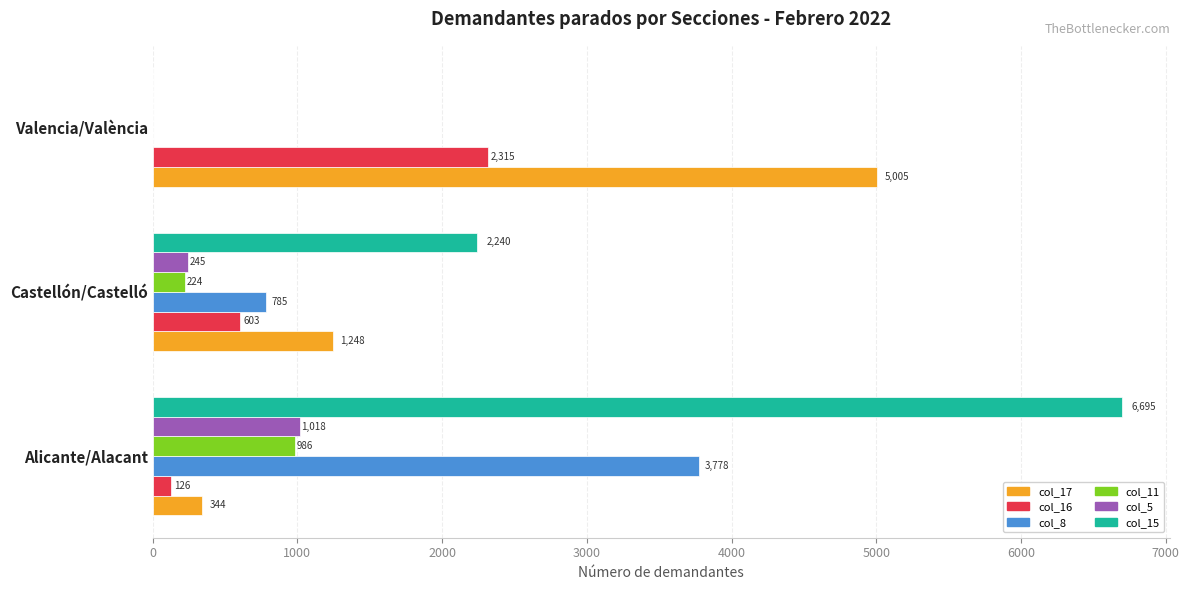

True or false: col_11 has a value of 577 at Valencia/València.

False